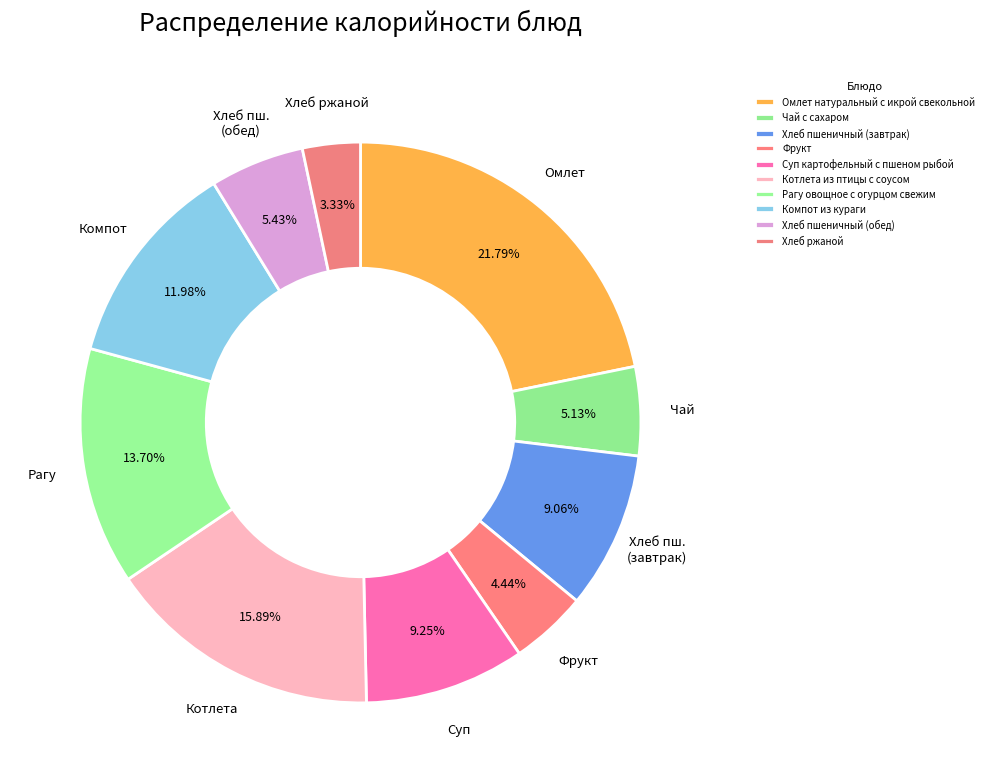

Count the number of slices in the pie.

10